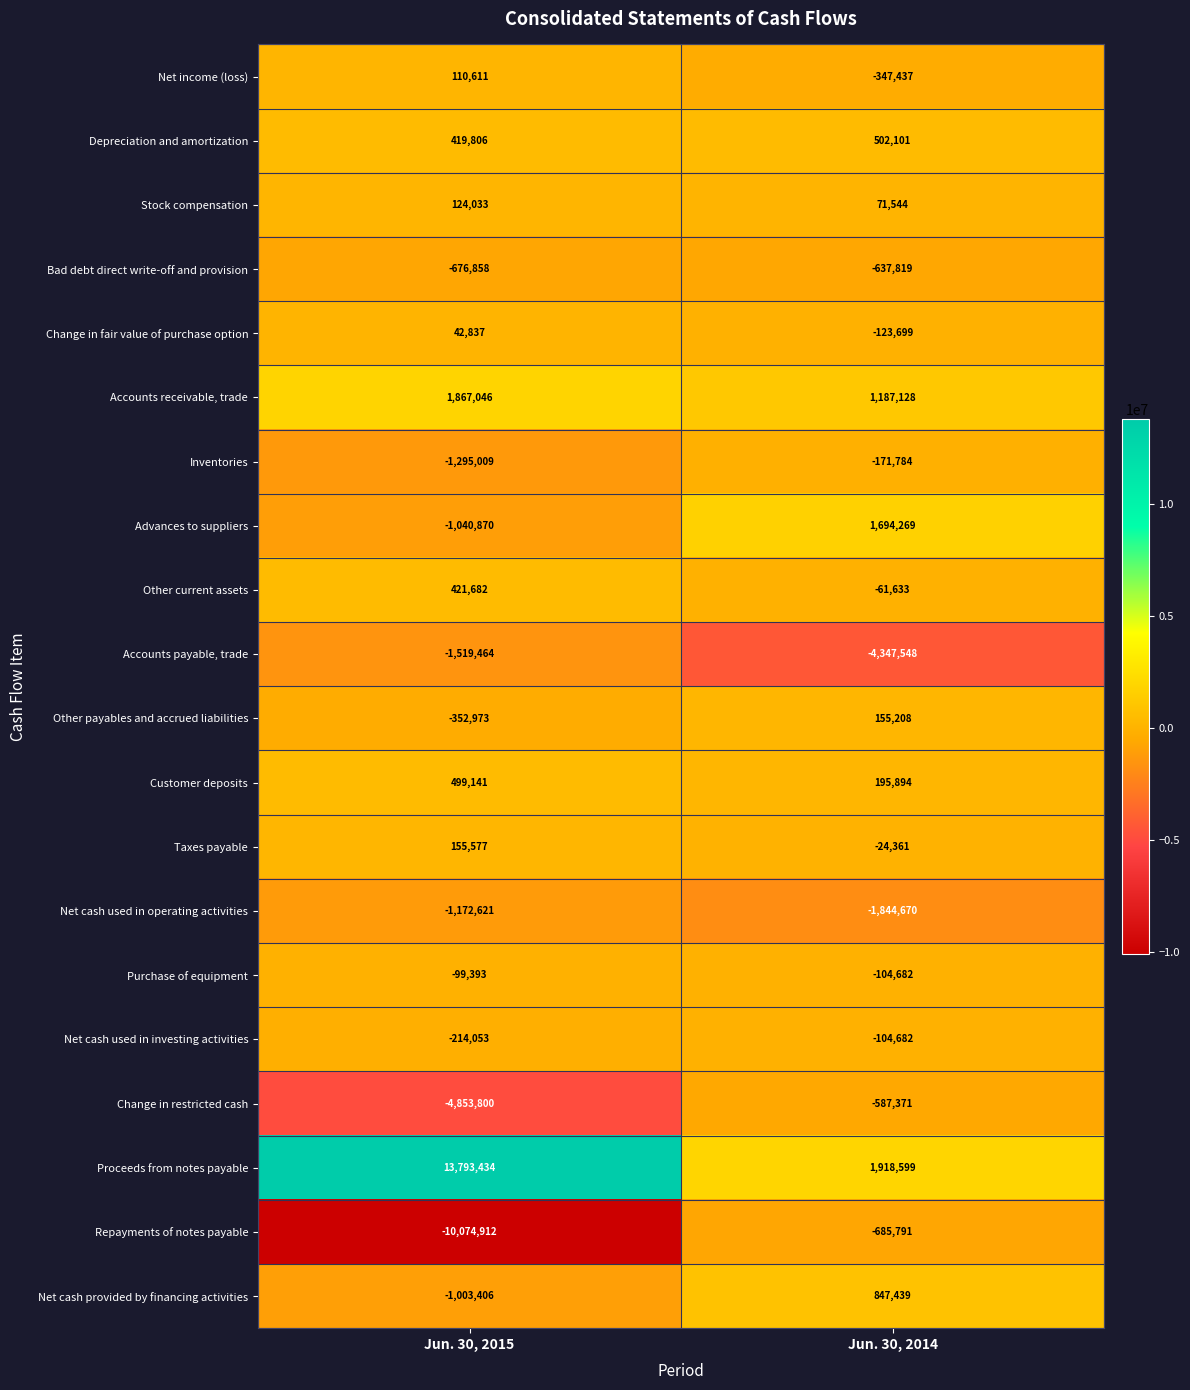

What is the highest value of the Proceeds from notes payable series?

13793434